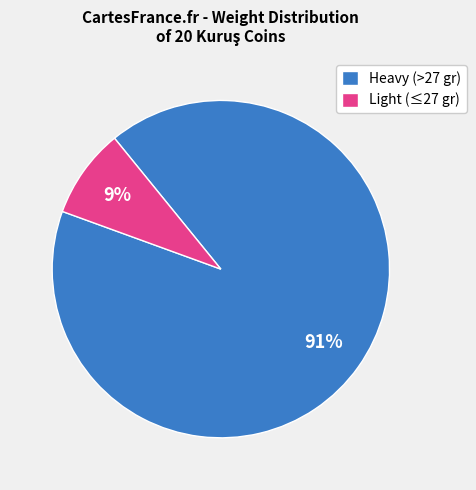

To the nearest percent, what portion does Heavy (>27 gr) represent?

91%